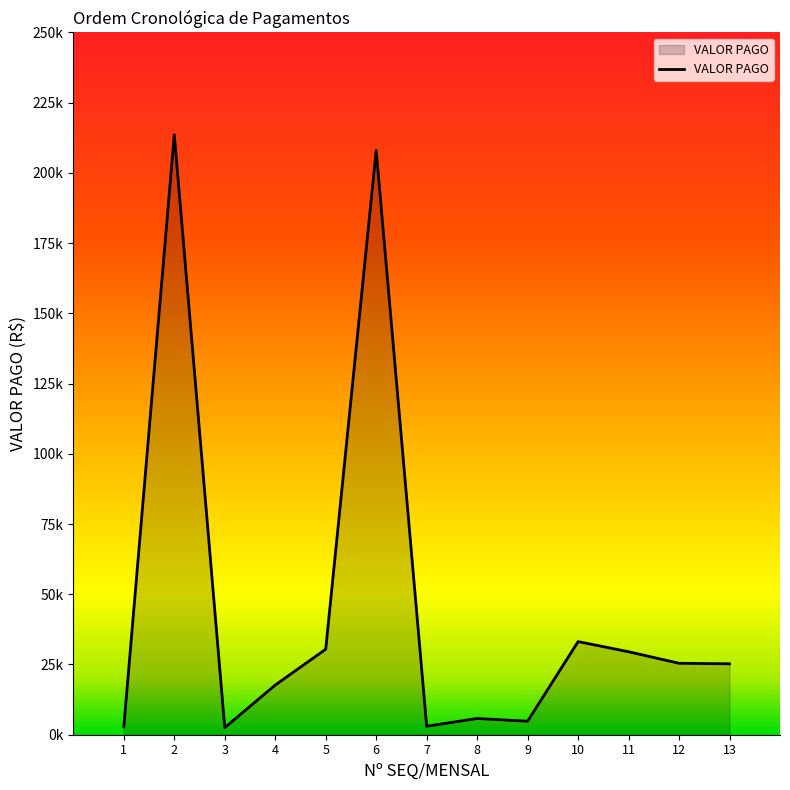

At which category does the chart reach its minimum across all series?

3